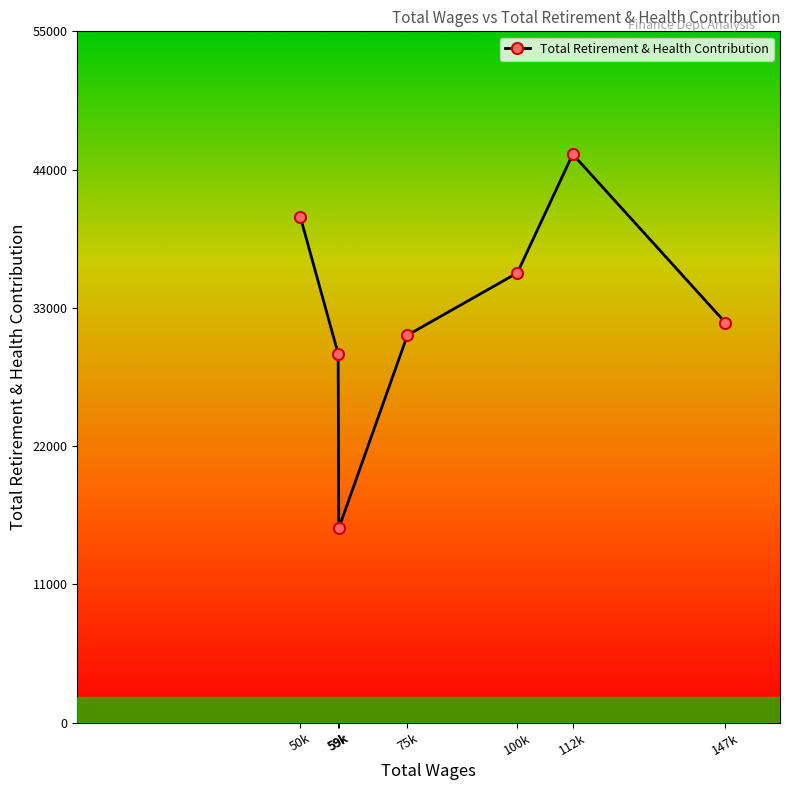

How many lines are shown in the chart?

1